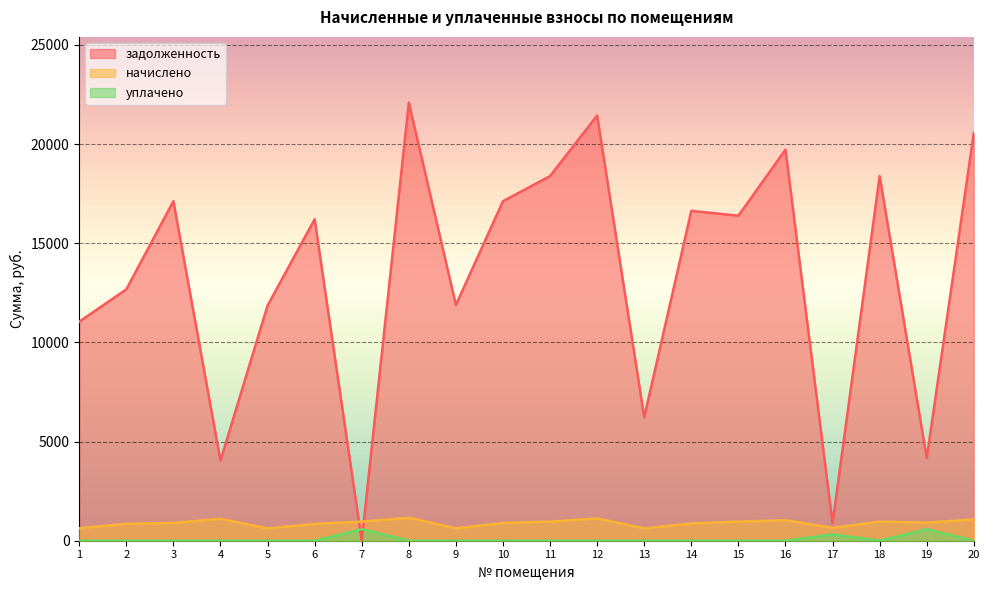

At which category does the chart reach its peak across all series?

8